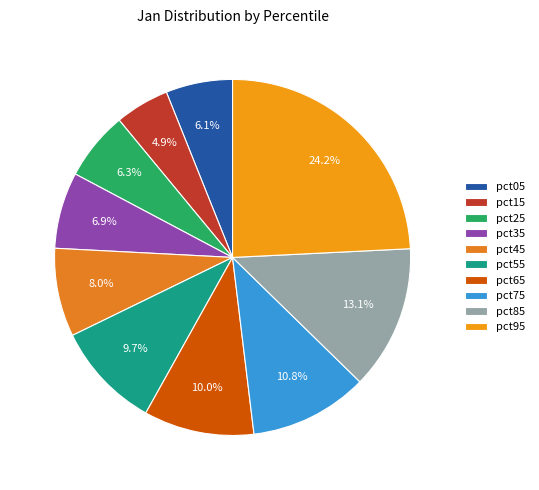

Does pct25 represent more than half of the total?

No